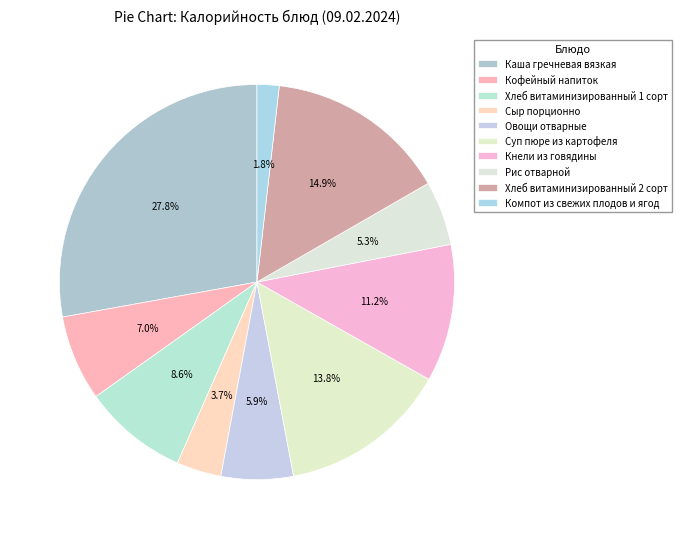

Count the number of slices in the pie.

10